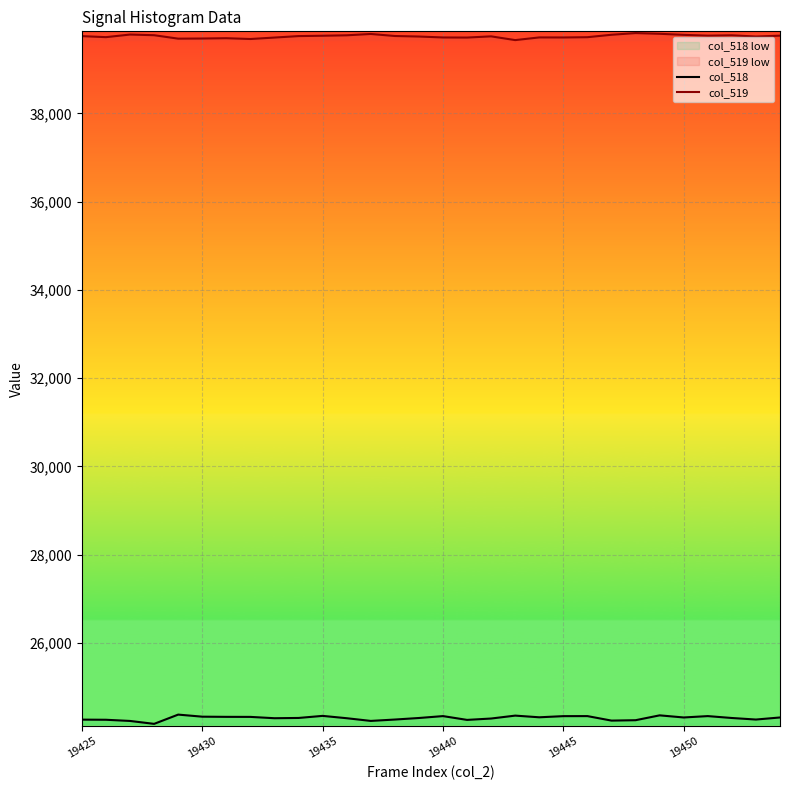

Is it true that col_518 equals 24298 at 14?

True